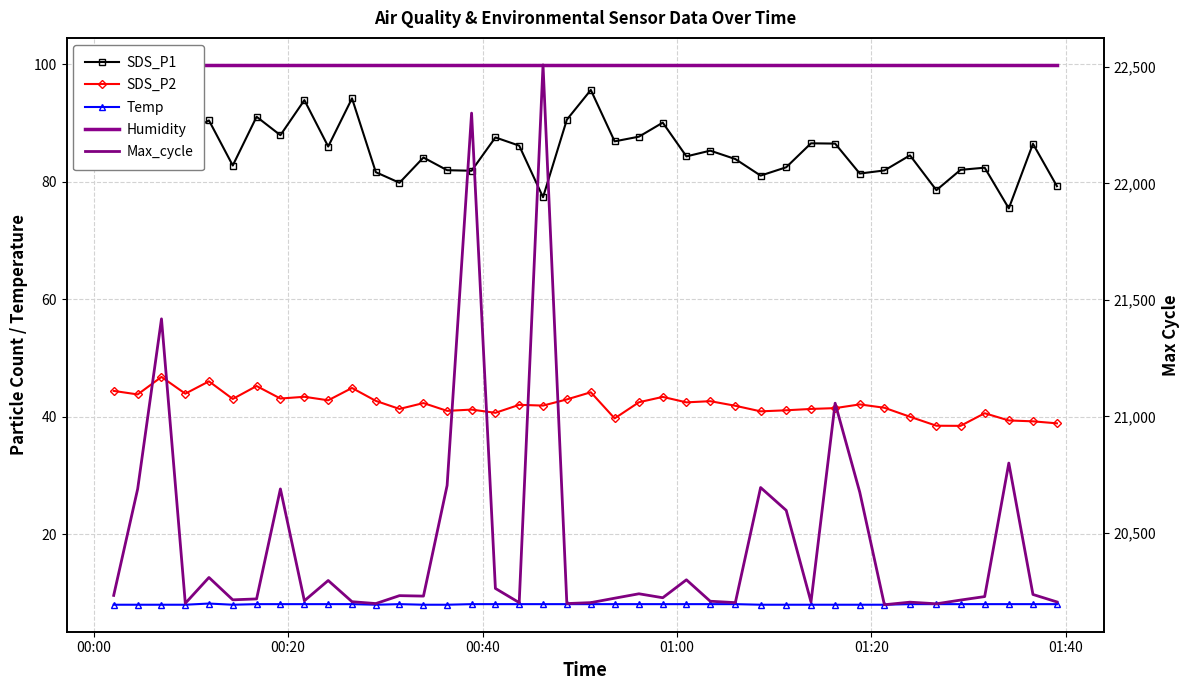

What is the sum of all Temp values?

322.7